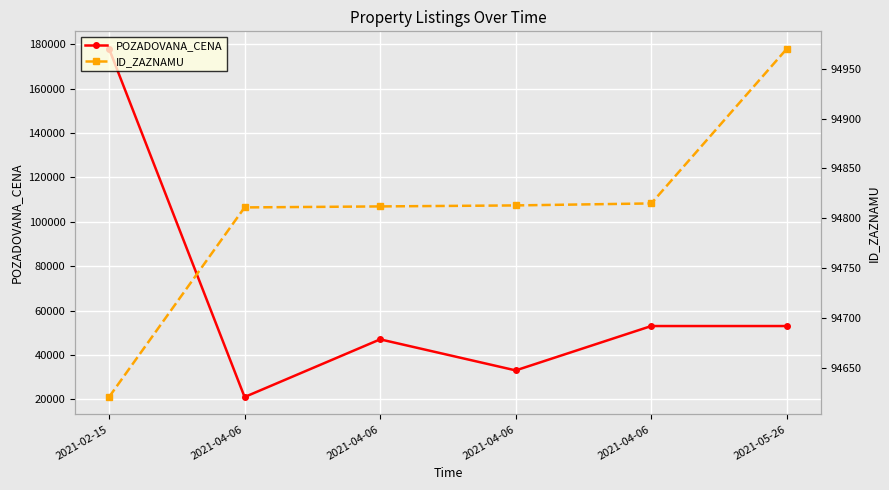

Rank the categories by ID_ZAZNAMU value from highest to lowest.

2021-05-26, 2021-04-06, 2021-04-06, 2021-04-06, 2021-04-06, 2021-02-15